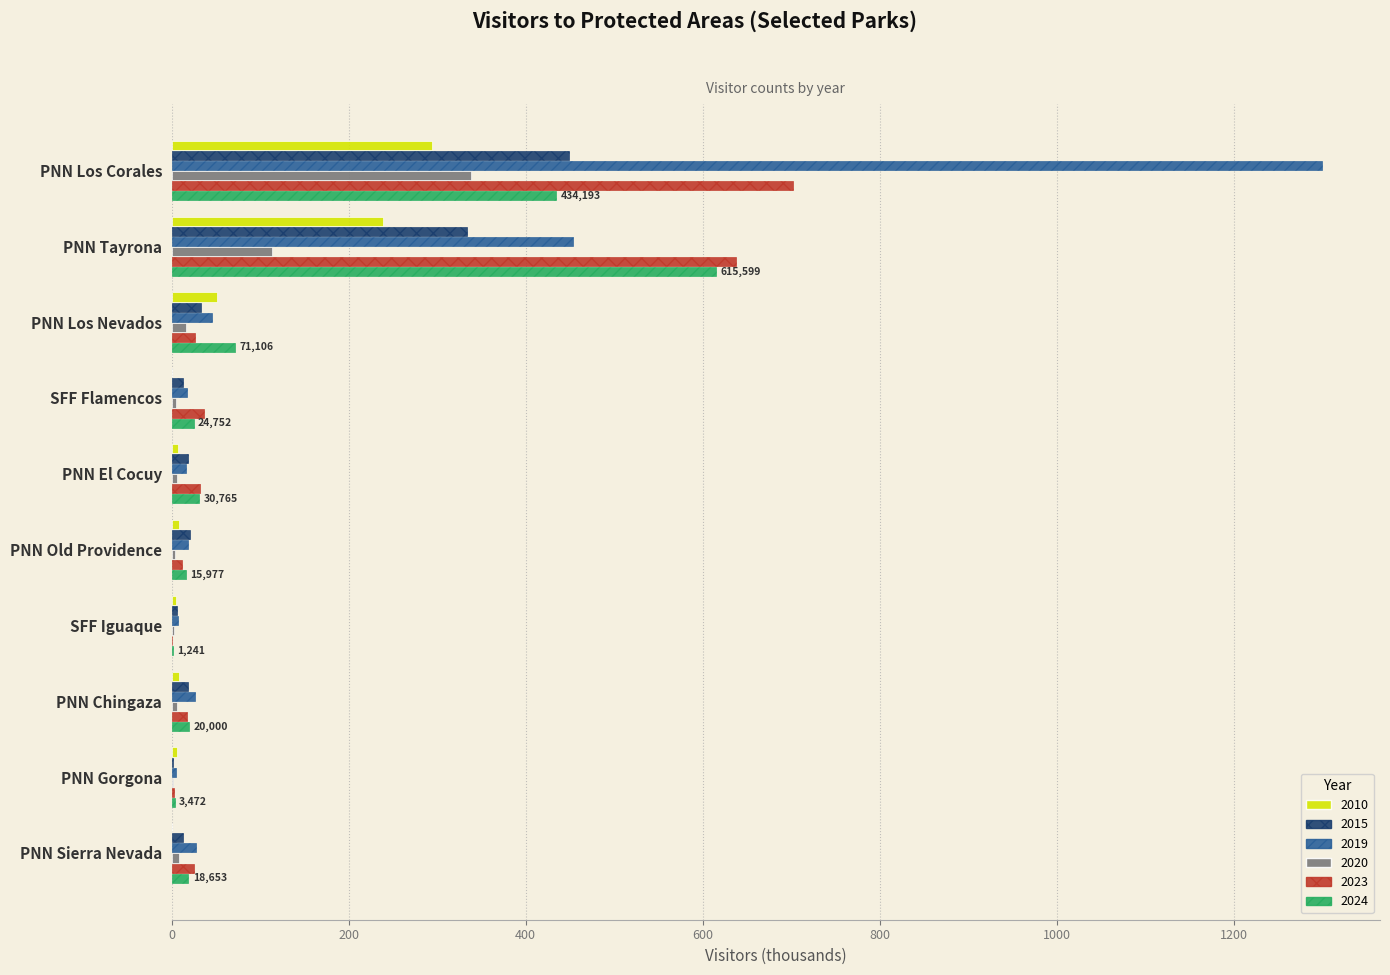

What is the sum of all 2010 values?

620.1